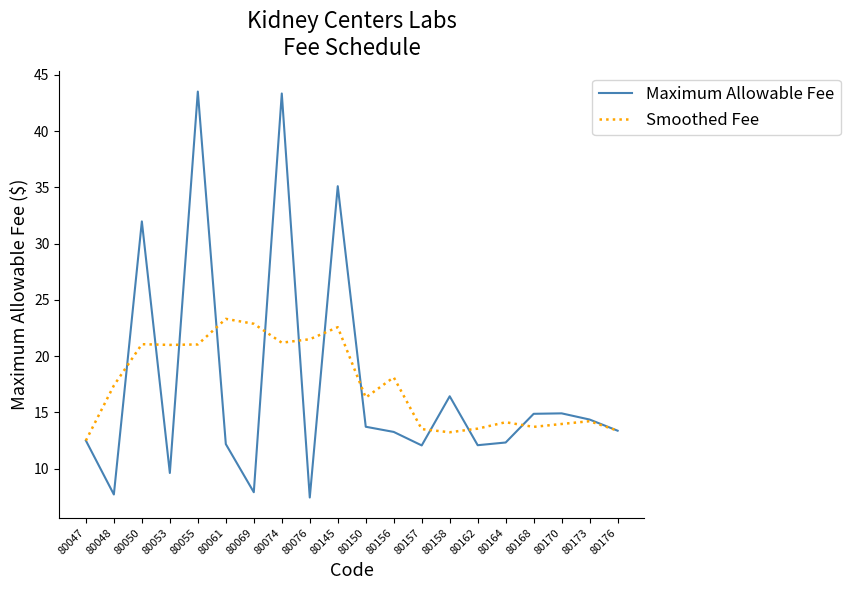

How many lines are shown in the chart?

2